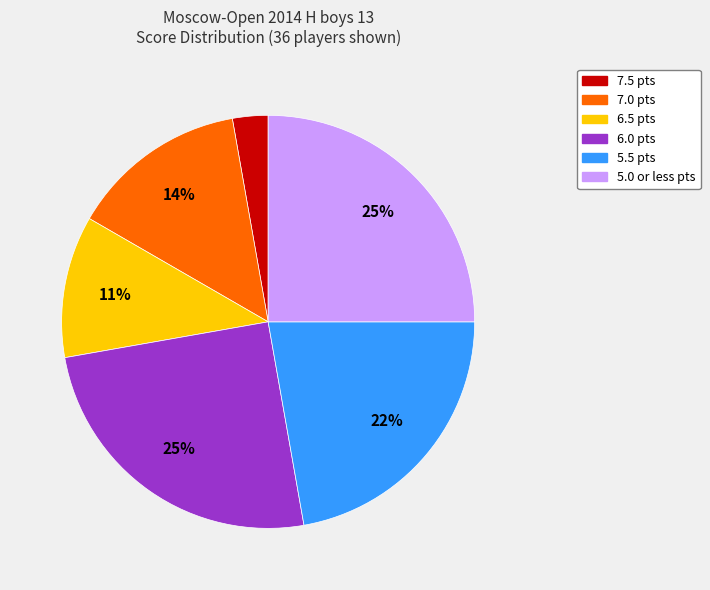

Is there a majority slice in this chart?

No